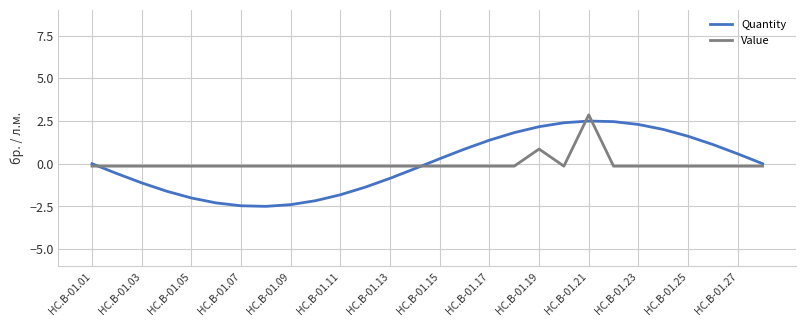

What is the maximum value shown in the chart?

2.9